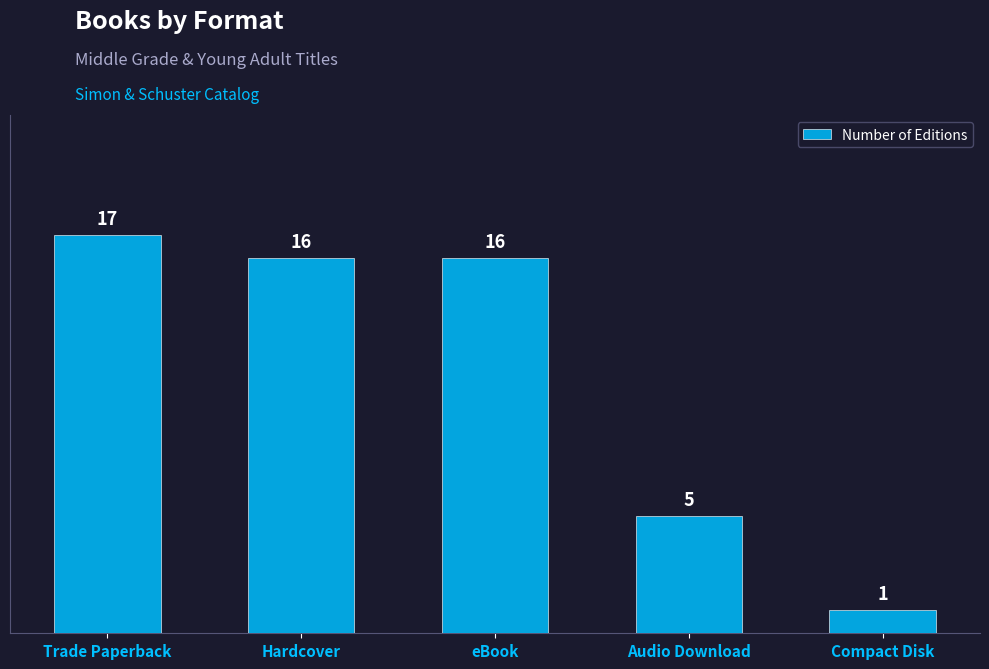

Approximately how many times larger is the value at Audio Download compared to eBook?

0.3